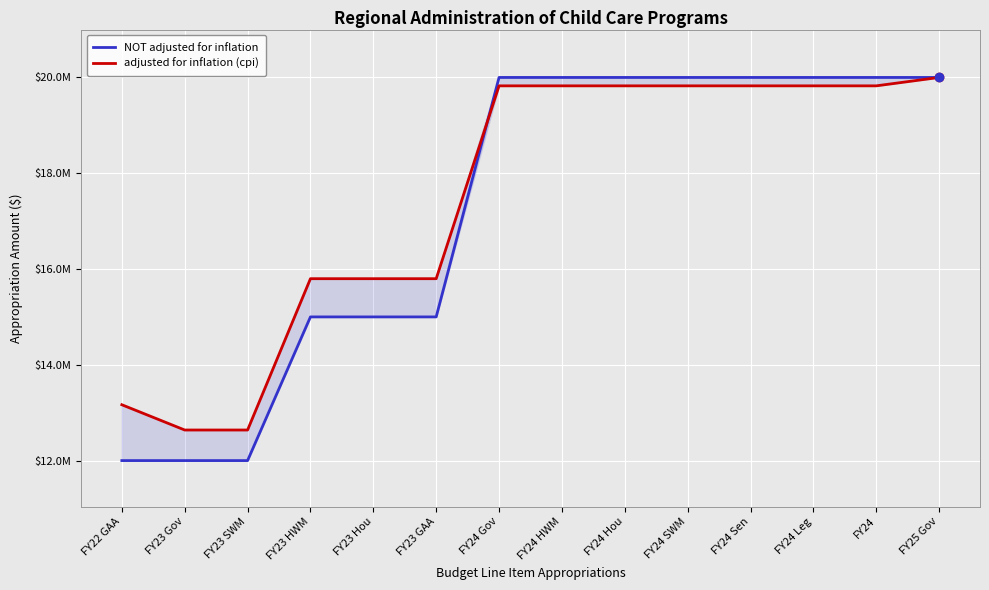

Is the value of NOT adjusted for inflation at FY23 SWM greater than the value of adjusted for inflation (cpi) at FY23 Gov?

No